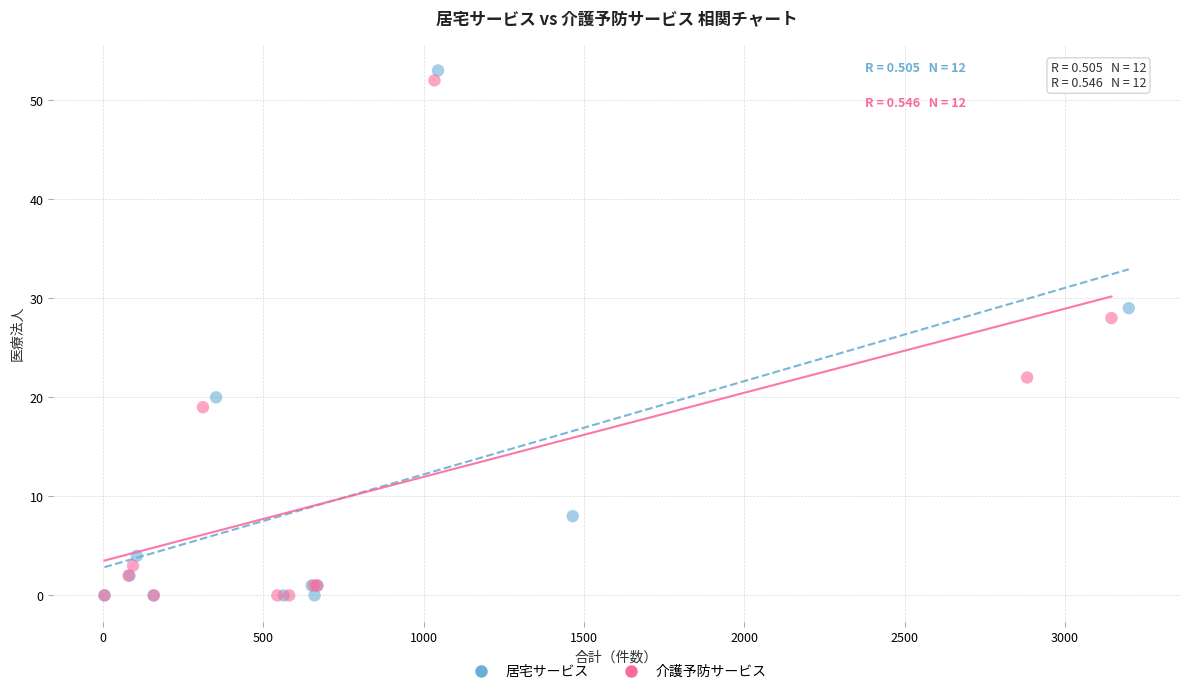

Which series has the largest Y range (max minus min)?

居宅サービス